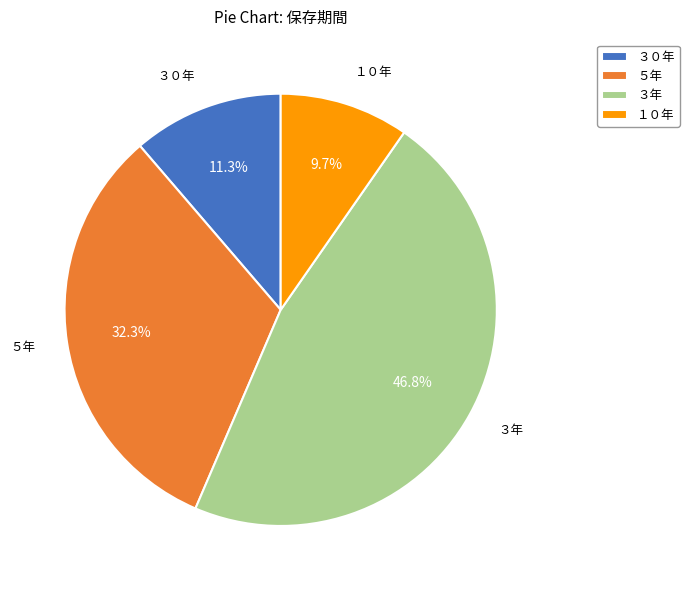

How many slices are in this pie chart?

4